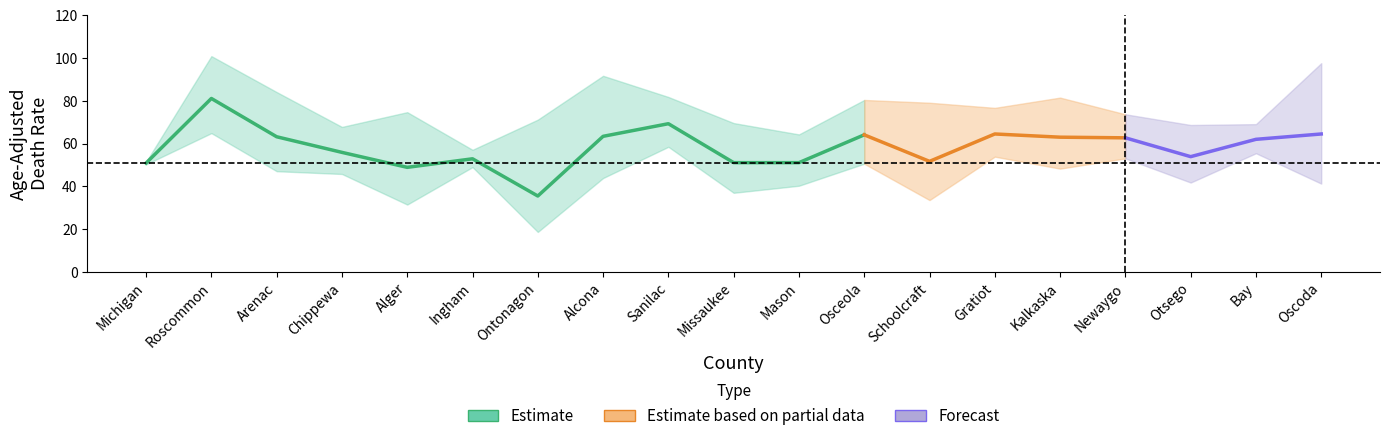

True or false: Upper CI and Age-Adjusted Death Rate intersect in this chart.

False